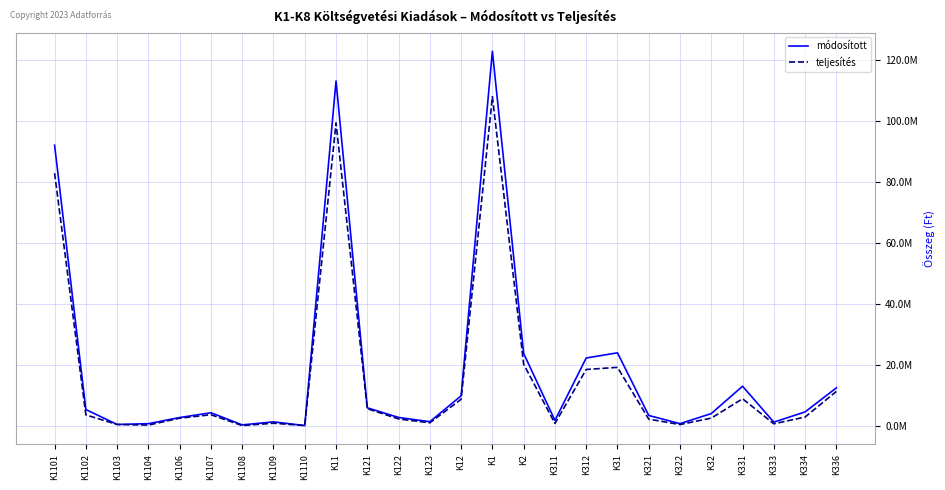

Is this an area chart (filled region under the line)?

No